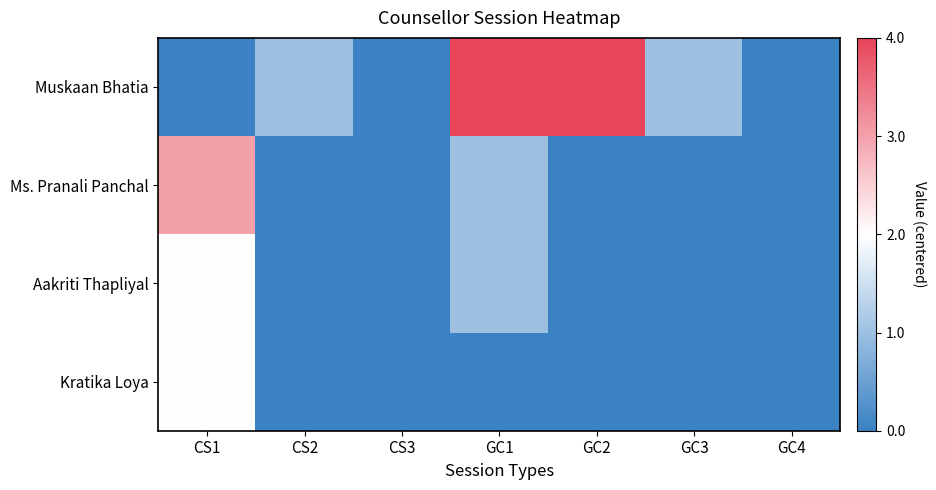

Which series has the widest spread of values?

Muskaan Bhatia